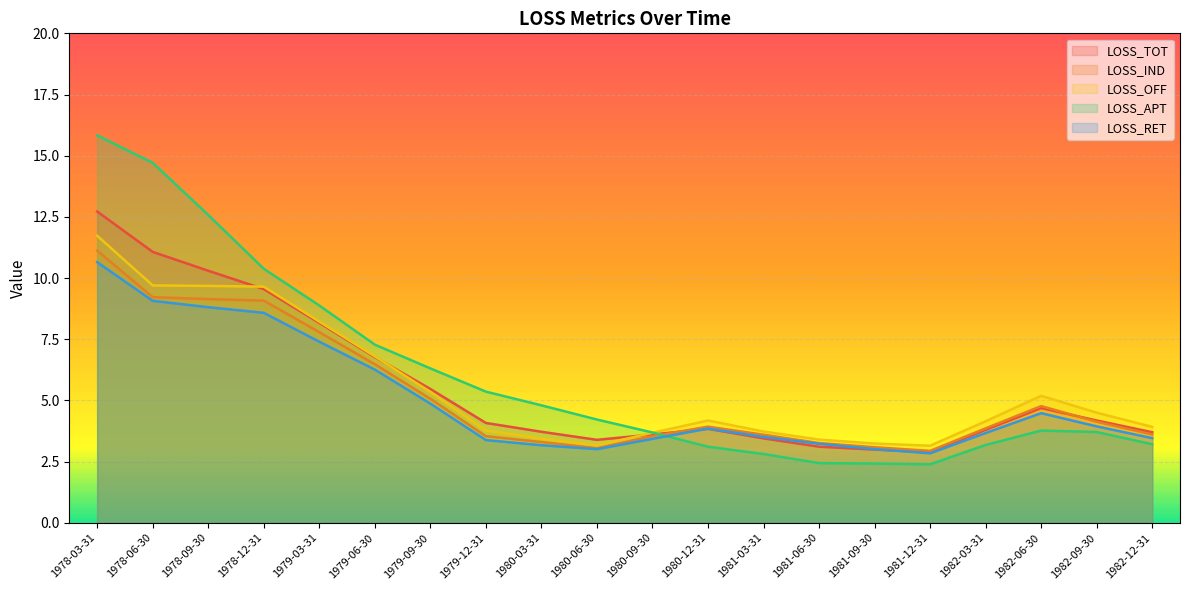

Reading left to right, extract all data points from this chart.

LOSS_TOT: 12.7	11.1	10.3	9.6	8.2	6.8	5.5	4.1	3.7	3.4	3.6	3.8	3.5	3.1	3.0	2.9	3.8	4.7	4.2	3.7
LOSS_IND: 11.1	9.2	9.1	9.1	7.8	6.5	5.1	3.5	3.3	3.0	3.5	3.9	3.6	3.3	3.1	2.9	3.9	4.8	4.1	3.6
LOSS_OFF: 11.7	9.7	9.7	9.7	8.2	6.8	5.3	3.8	3.4	3.2	3.7	4.2	3.7	3.4	3.2	3.1	4.2	5.2	4.5	3.9
LOSS_APT: 15.8	14.7	12.6	10.4	8.9	7.3	6.3	5.4	4.8	4.2	3.7	3.1	2.8	2.4	2.4	2.4	3.2	3.8	3.7	3.2
LOSS_RET: 10.7	9.1	8.8	8.6	7.4	6.3	4.9	3.4	3.2	3.0	3.4	3.9	3.5	3.2	3.0	2.8	3.7	4.5	3.9	3.5